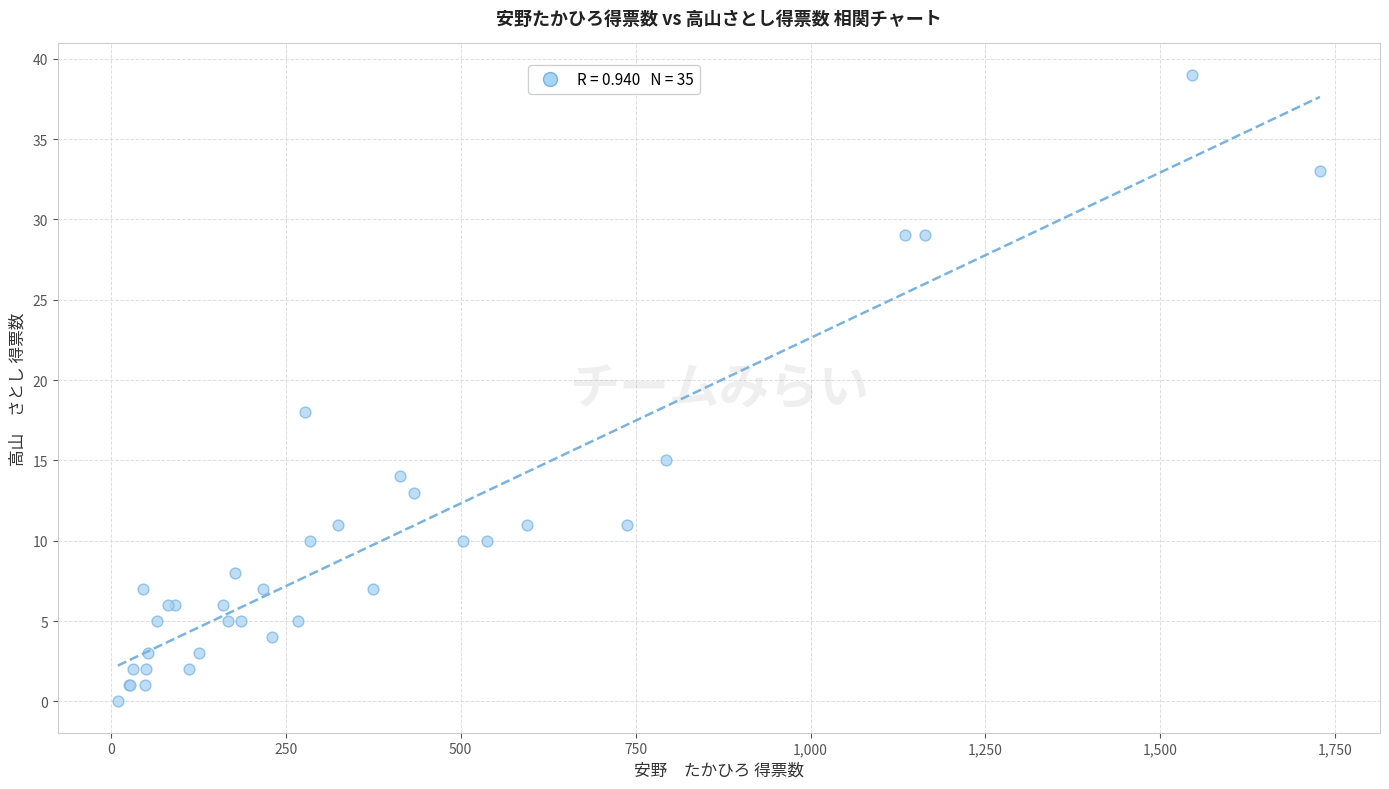

What Y value in the scatter plot is closest to 19?

18.0